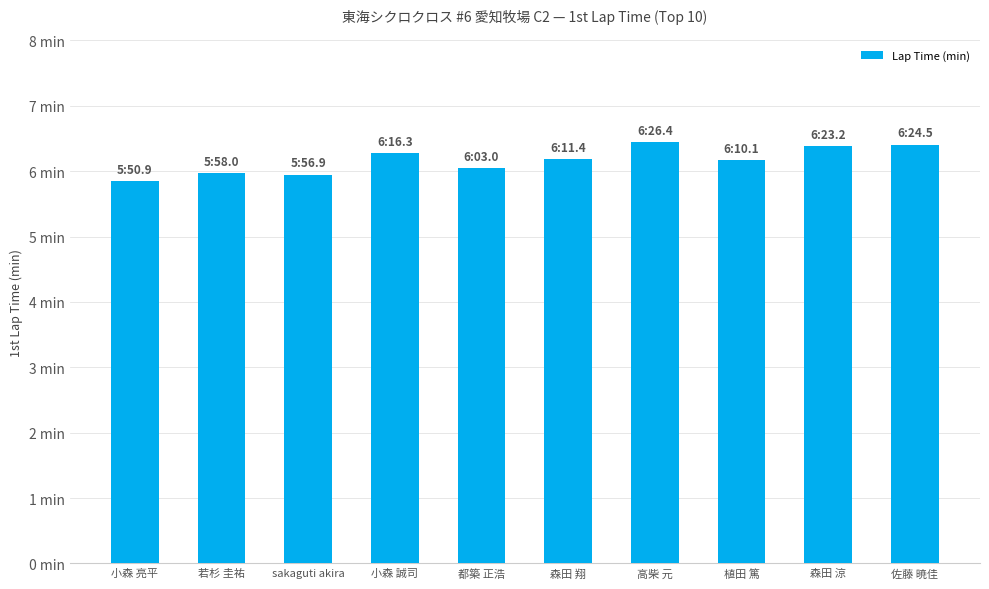

Are the bars horizontal?

No